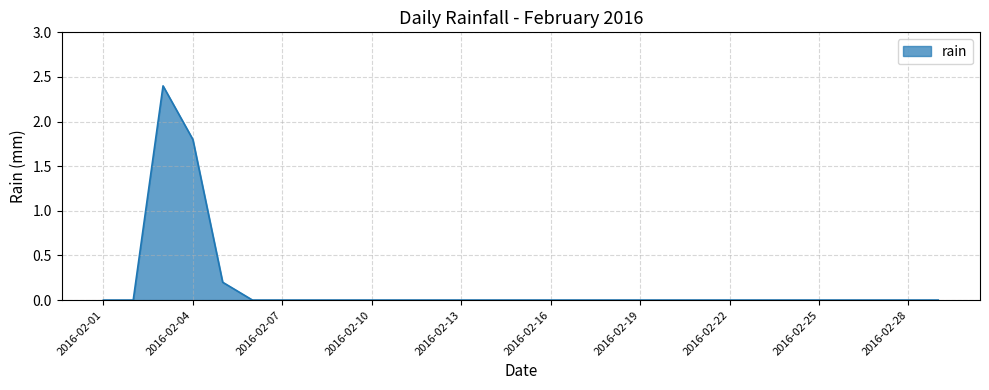

What is the greatest value displayed?

2.4